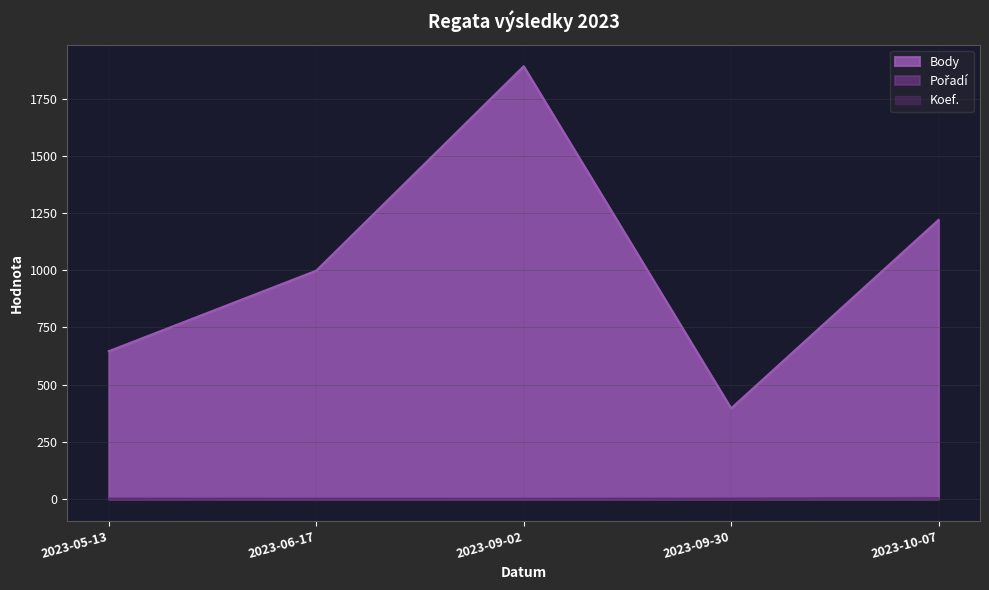

List the labels in order of Koef. value, smallest first.

2023-05-13, 2023-06-17, 2023-09-02, 2023-09-30, 2023-10-07